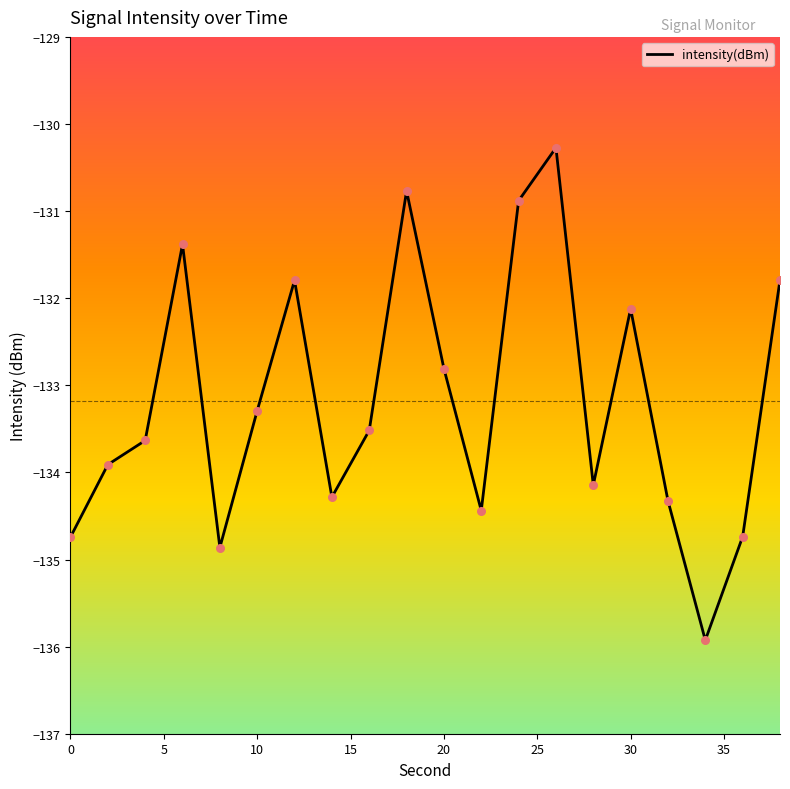

What is the minimum value shown in the chart?

-135.9